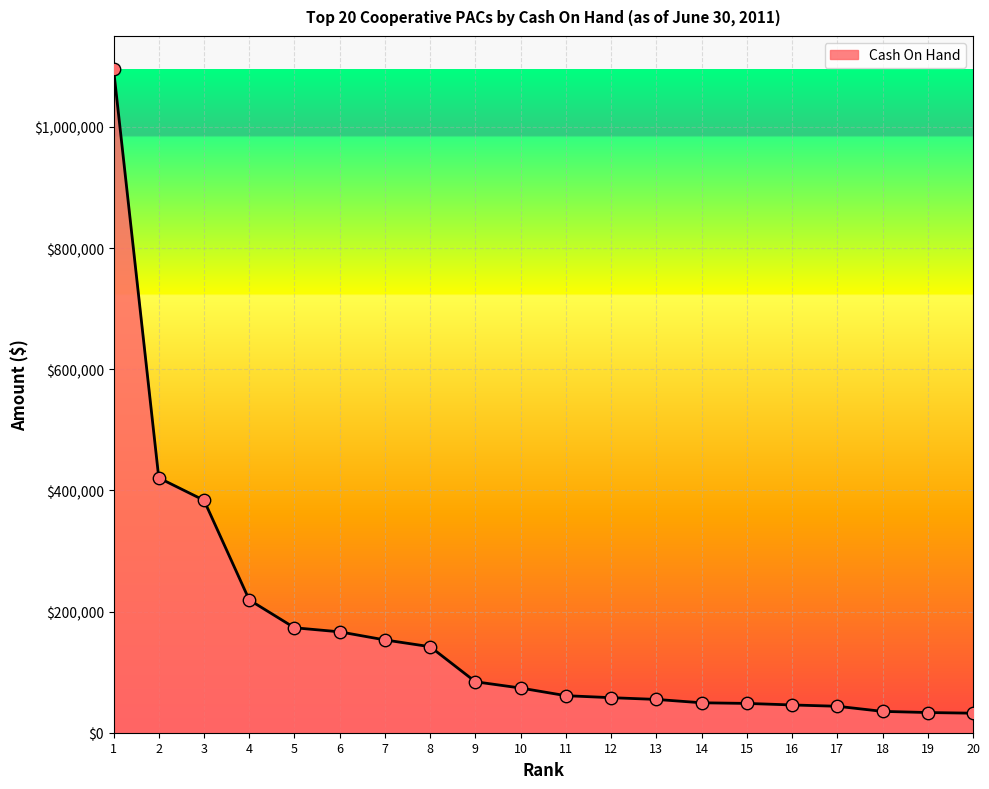

What is the ratio of the value at 11 to the value at 4?

0.3